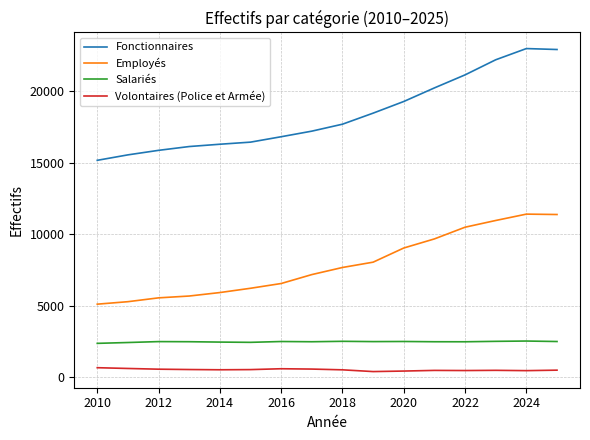

What is the highest value of the Fonctionnaires series?

22995